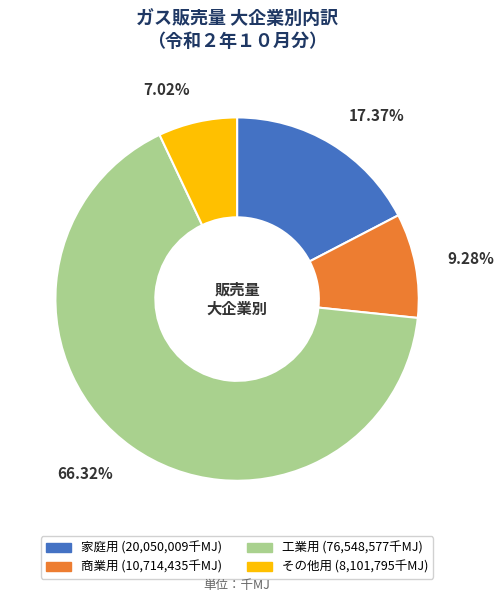

Between その他用 and 家庭用, which is larger?

家庭用